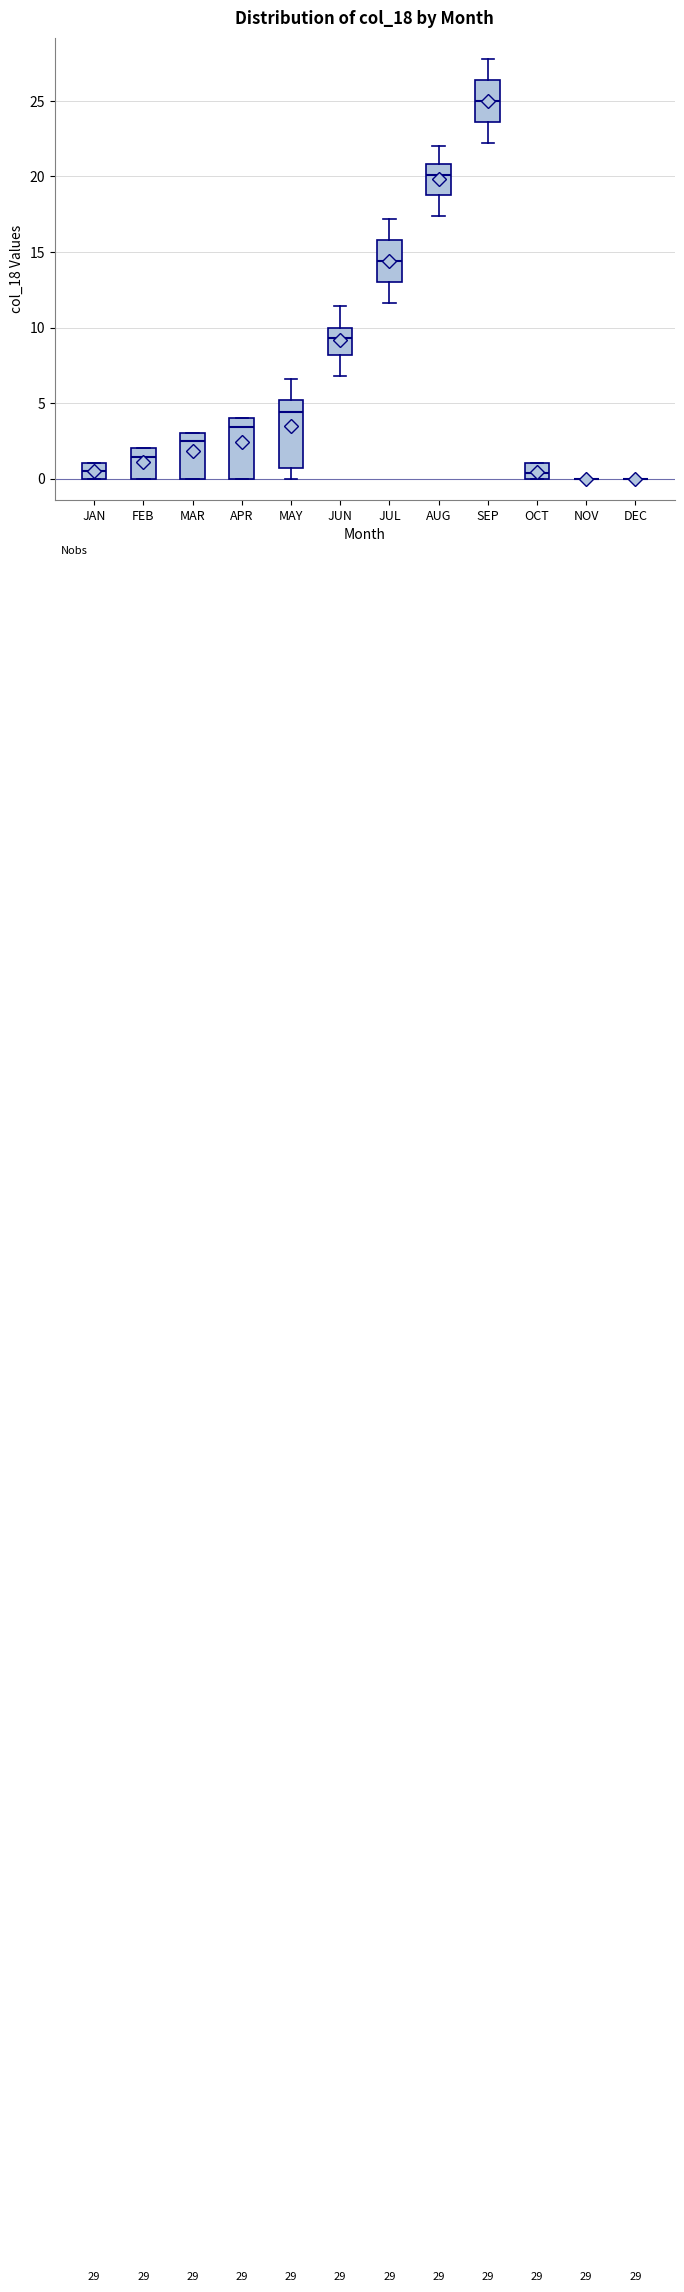

Where is the upper edge of the box for AUG on the y-axis? The values are not printed on the chart, so give them approximately, as read against the axis.

21.0